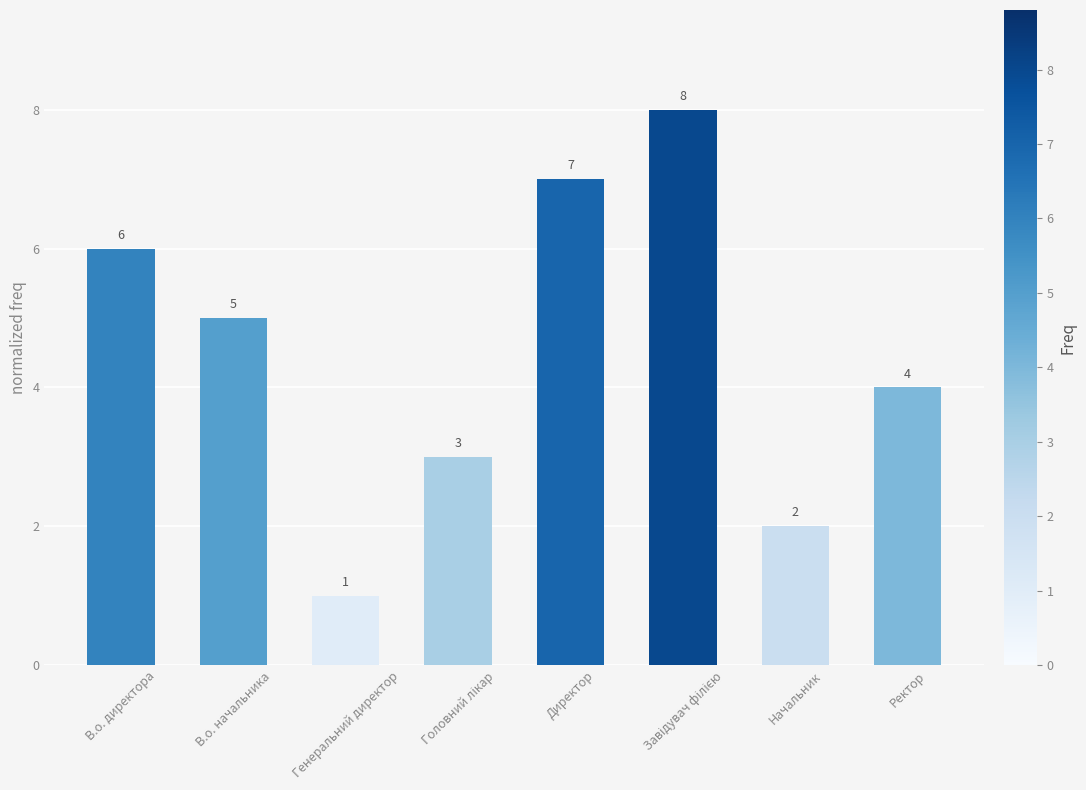

What is the maximum value shown in the chart?

8